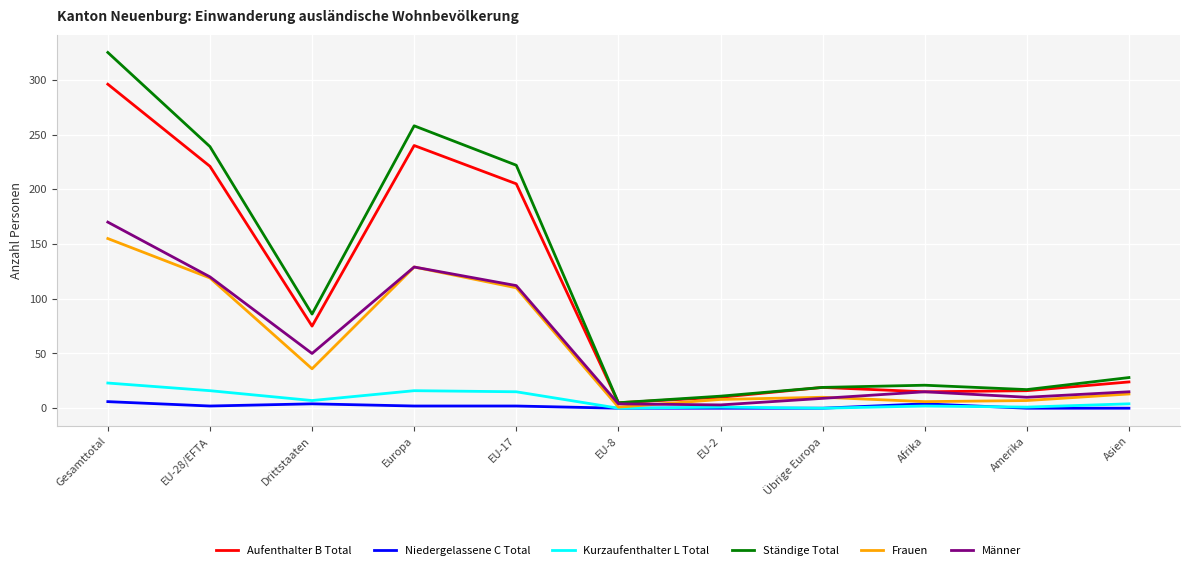

What are all the series names shown in the legend?

Aufenthalter B Total, Niedergelassene C Total, Kurzaufenthalter L Total, Ständige Total, Frauen, Männer